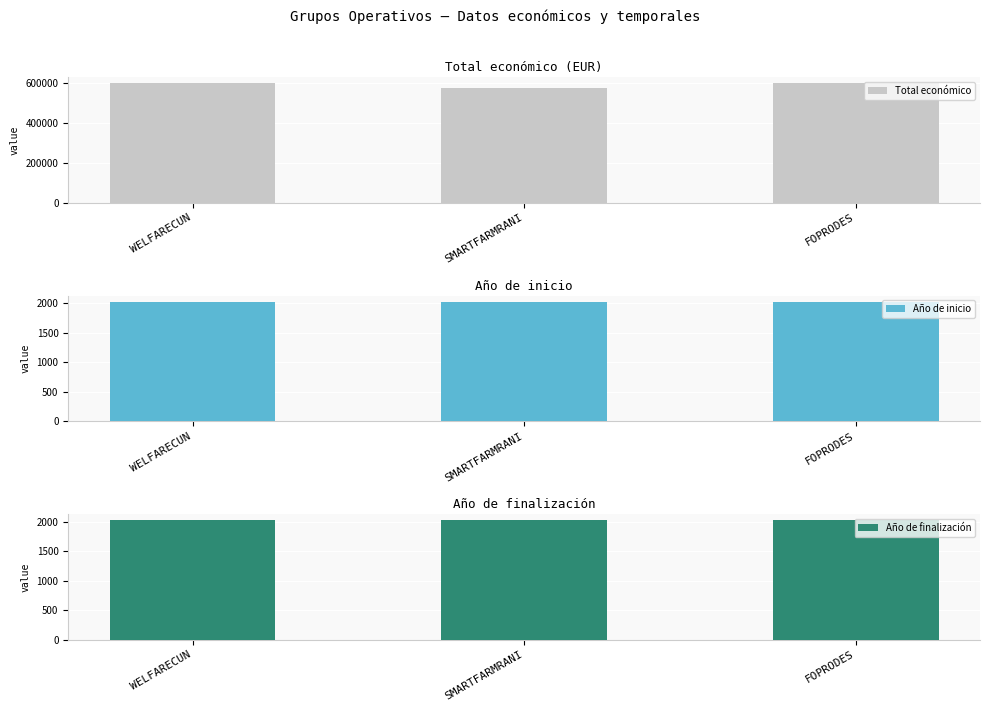

At how many categories does at least one series exceed 304851?

3